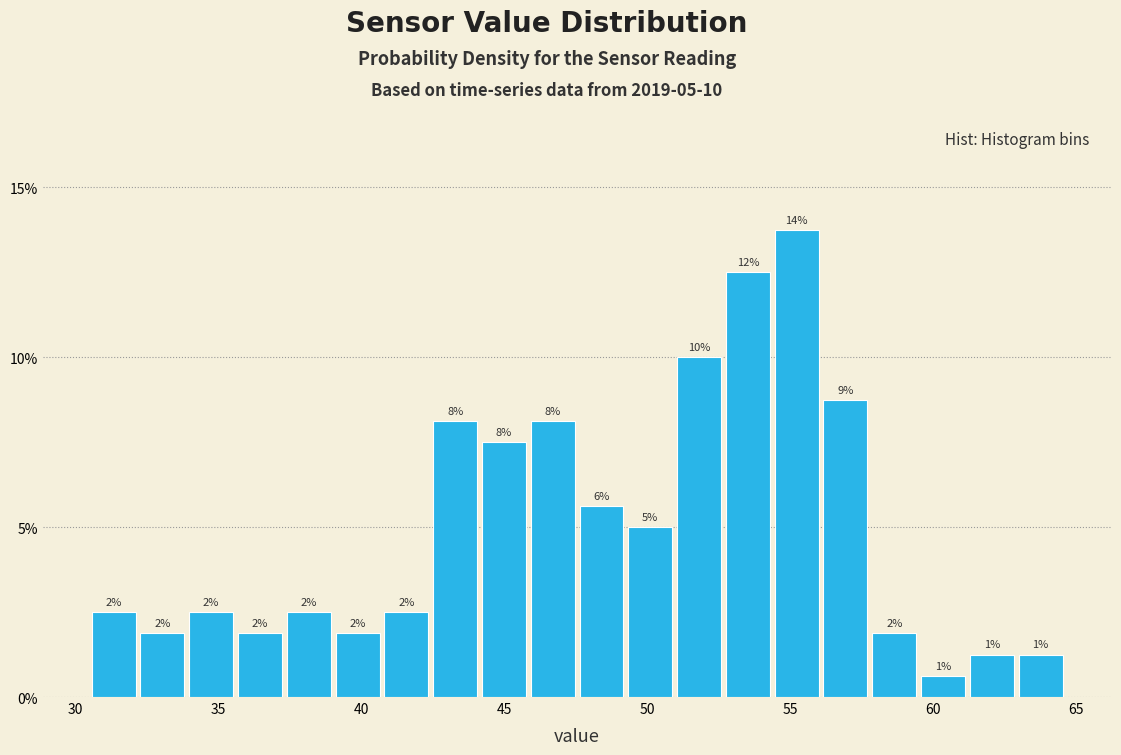

Read against the x-axis, roughly where is the centre of the tallest bar?

55.0